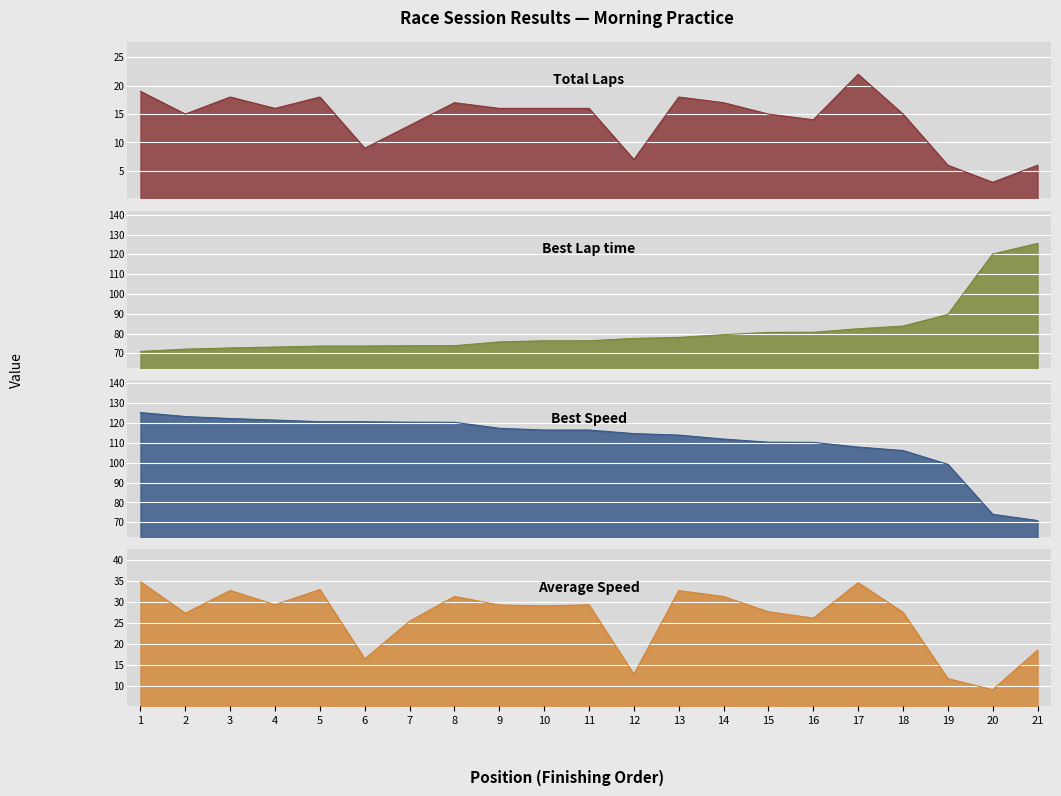

Where do Best Speed and Best Lap time first cross each other?

19 and 20